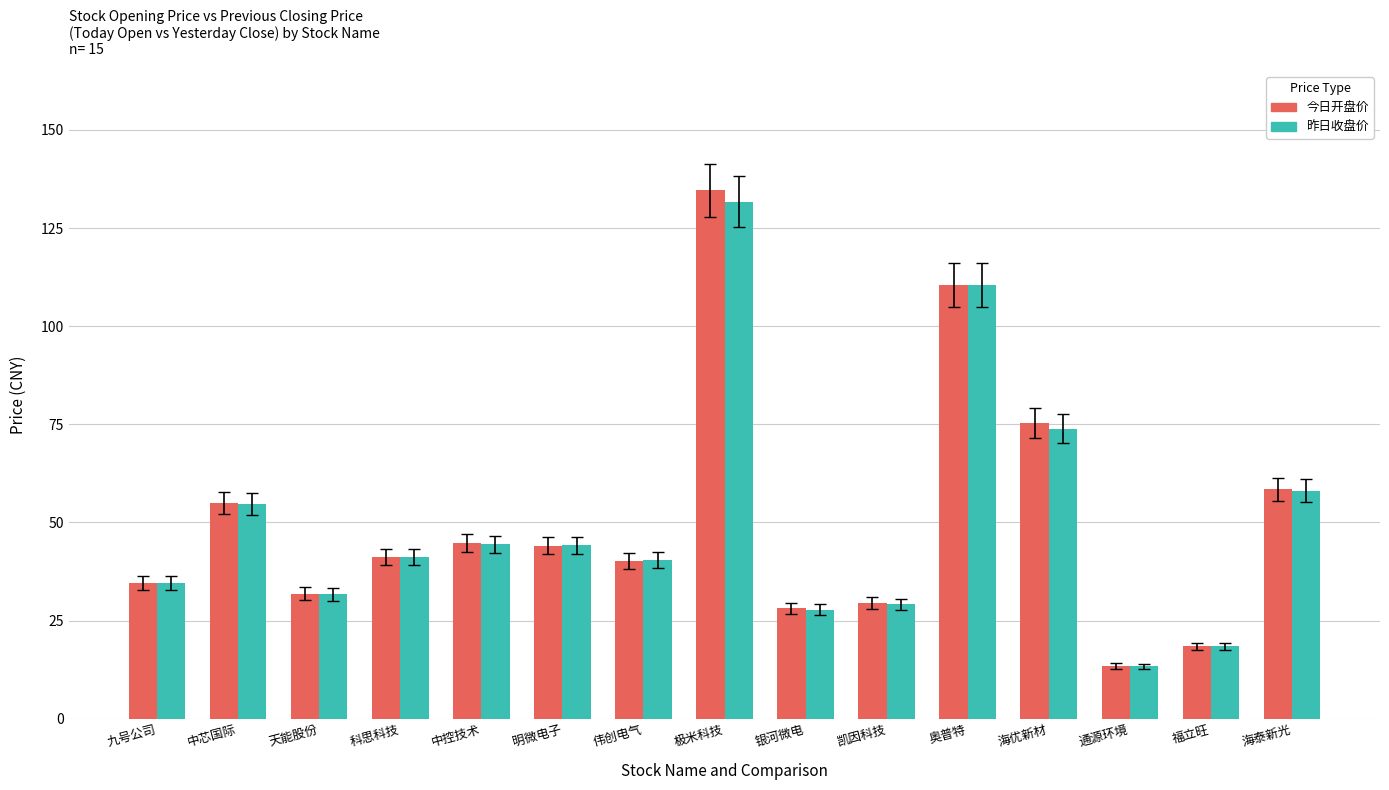

What is the sum of all 今日开盘价 values?

760.4